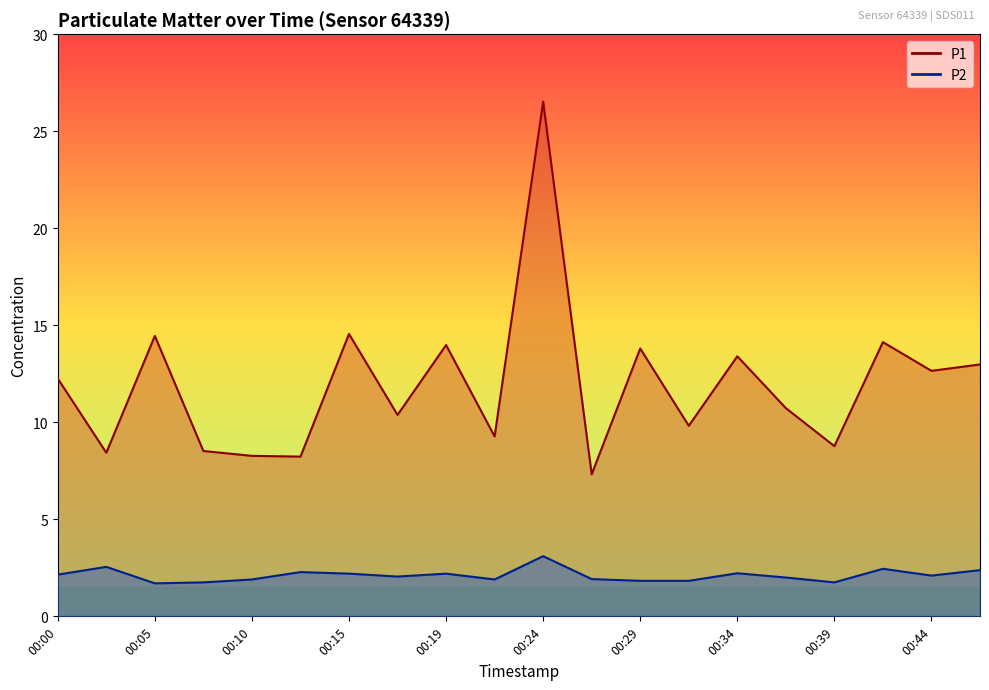

Reading left to right, extract all data points from this chart.

P1: 12.2	8.4	14.4	8.5	8.3	8.2	14.6	10.4	14.0	9.3	26.5	7.3	13.8	9.8	13.4	10.7	8.8	14.1	12.7	13.0
P2: 2.1	2.5	1.7	1.8	1.9	2.3	2.2	2.0	2.2	1.9	3.1	1.9	1.8	1.8	2.2	2.0	1.8	2.5	2.1	2.4